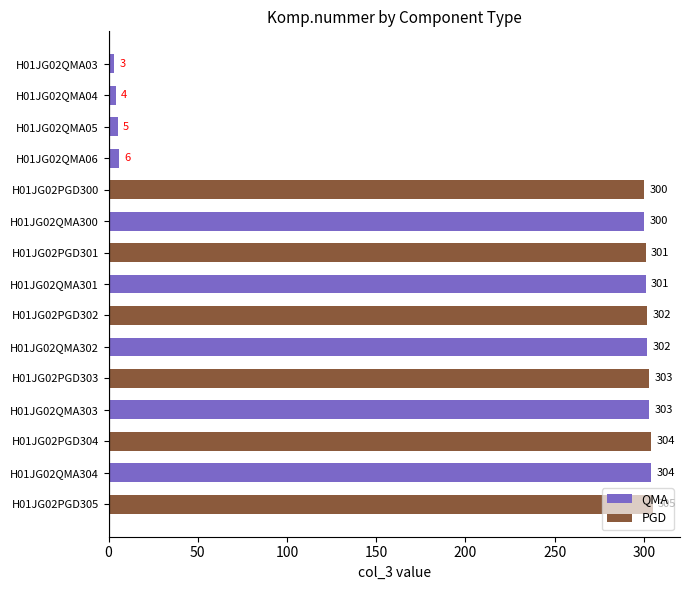

Reading right to left, extract all data points from this chart.

305	304	304	303	303	302	302	301	301	300	300	6	5	4	3